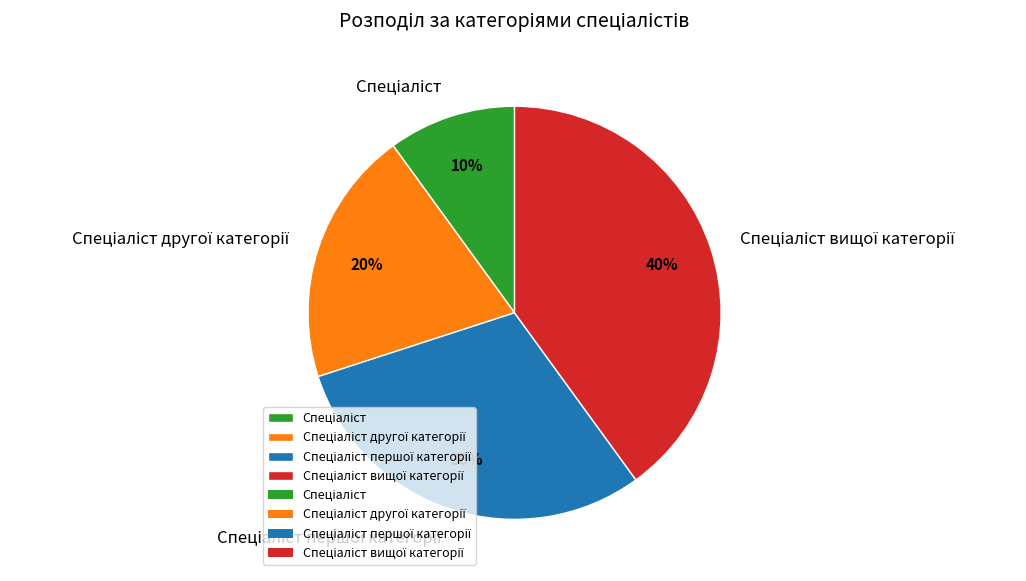

Is there a majority slice in this chart?

No